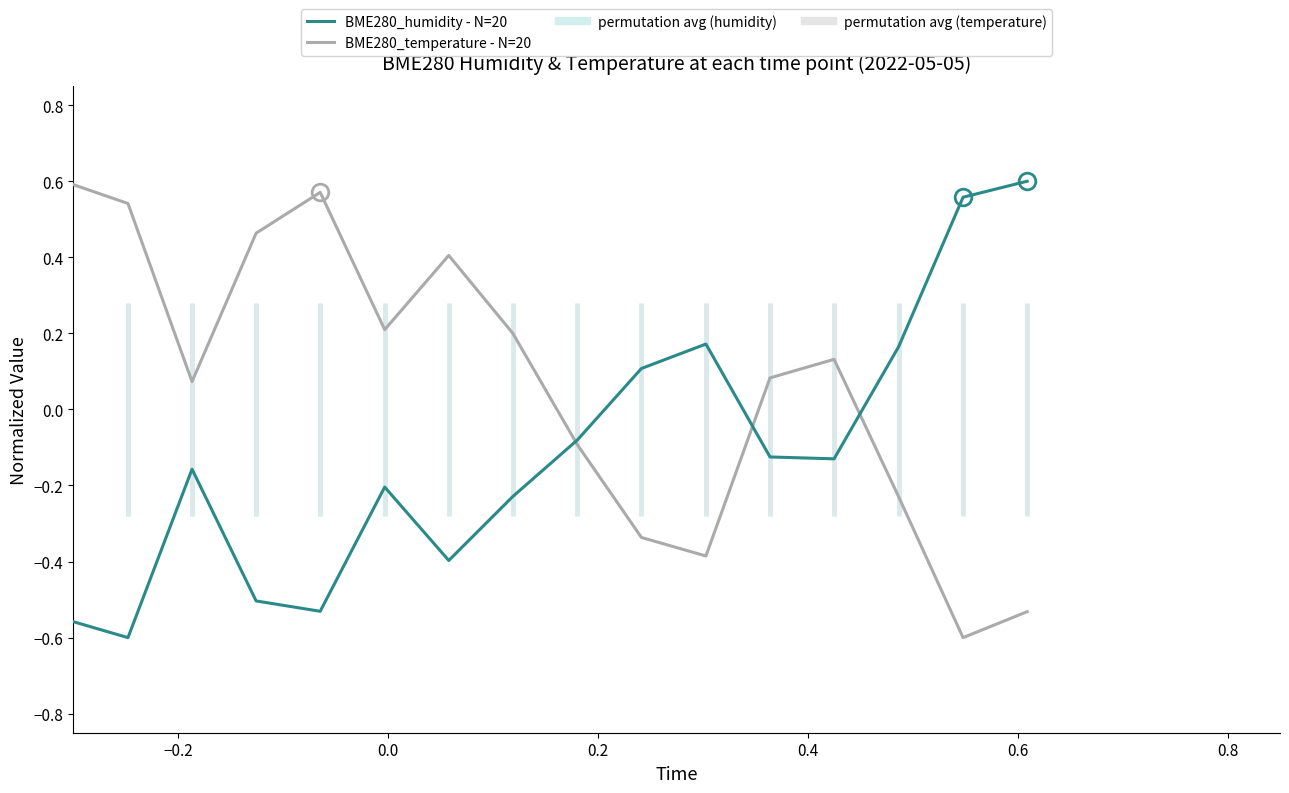

List the series in order of their overall mean, lowest first.

BME280_humidity, BME280_temperature